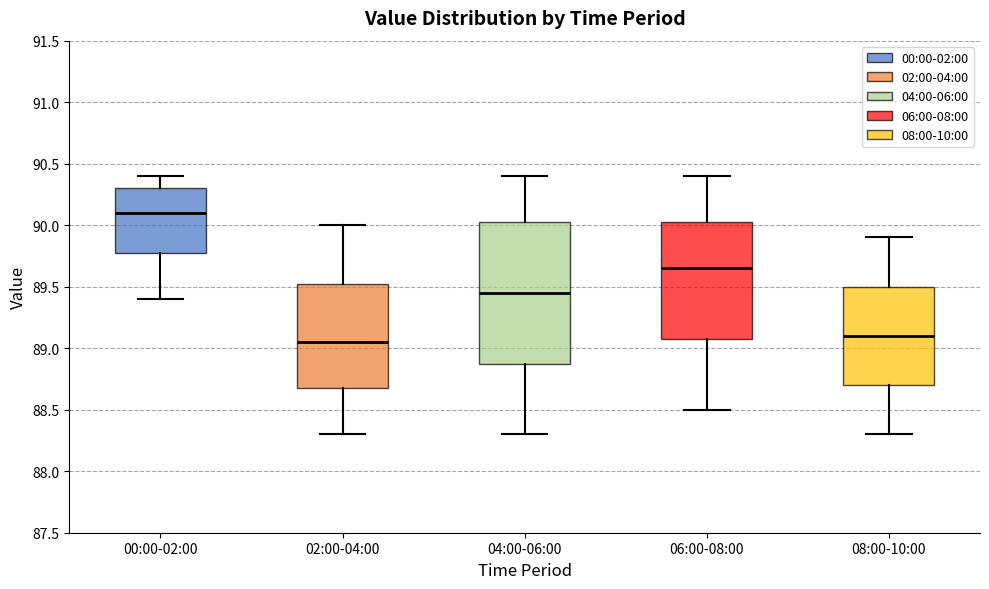

Reading left to right, read every box against the y-axis: the position of its median line, the range the box covers, and the ends of its whiskers. The values are not printed on the chart, so give them approximately, as read against the axis.

00:00-02:00: median 90.10, box 89.80 to 90.30, whiskers 89.40 to 90.40
02:00-04:00: median 89.05, box 88.70 to 89.55, whiskers 88.30 to 90.00
04:00-06:00: median 89.45, box 88.90 to 90.05, whiskers 88.30 to 90.40
06:00-08:00: median 89.65, box 89.10 to 90.05, whiskers 88.50 to 90.40
08:00-10:00: median 89.10, box 88.70 to 89.50, whiskers 88.30 to 89.90